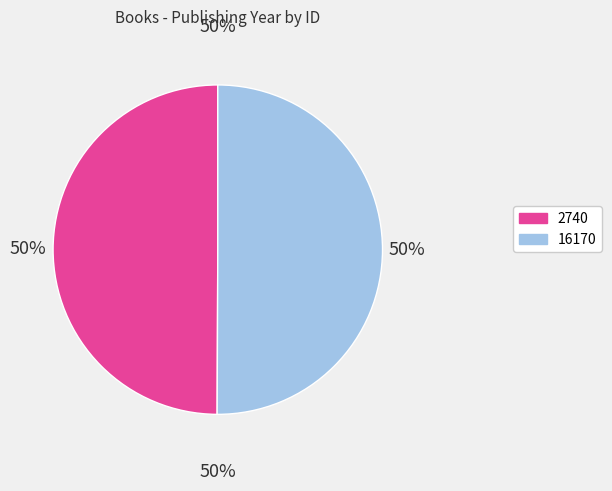

Which slice is the largest?

16170